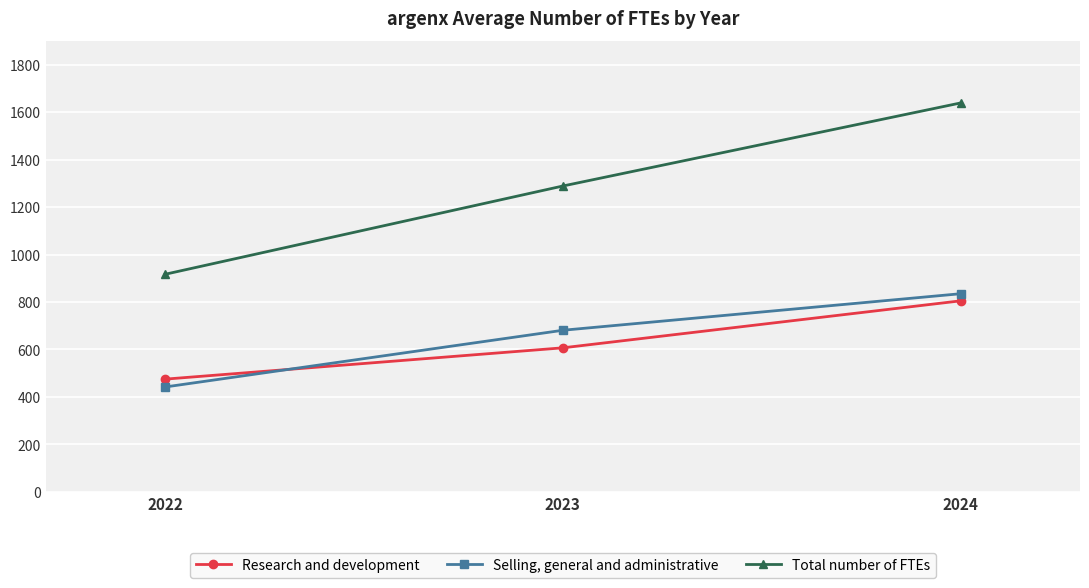

Does the chart display data point markers on the line(s)?

Yes